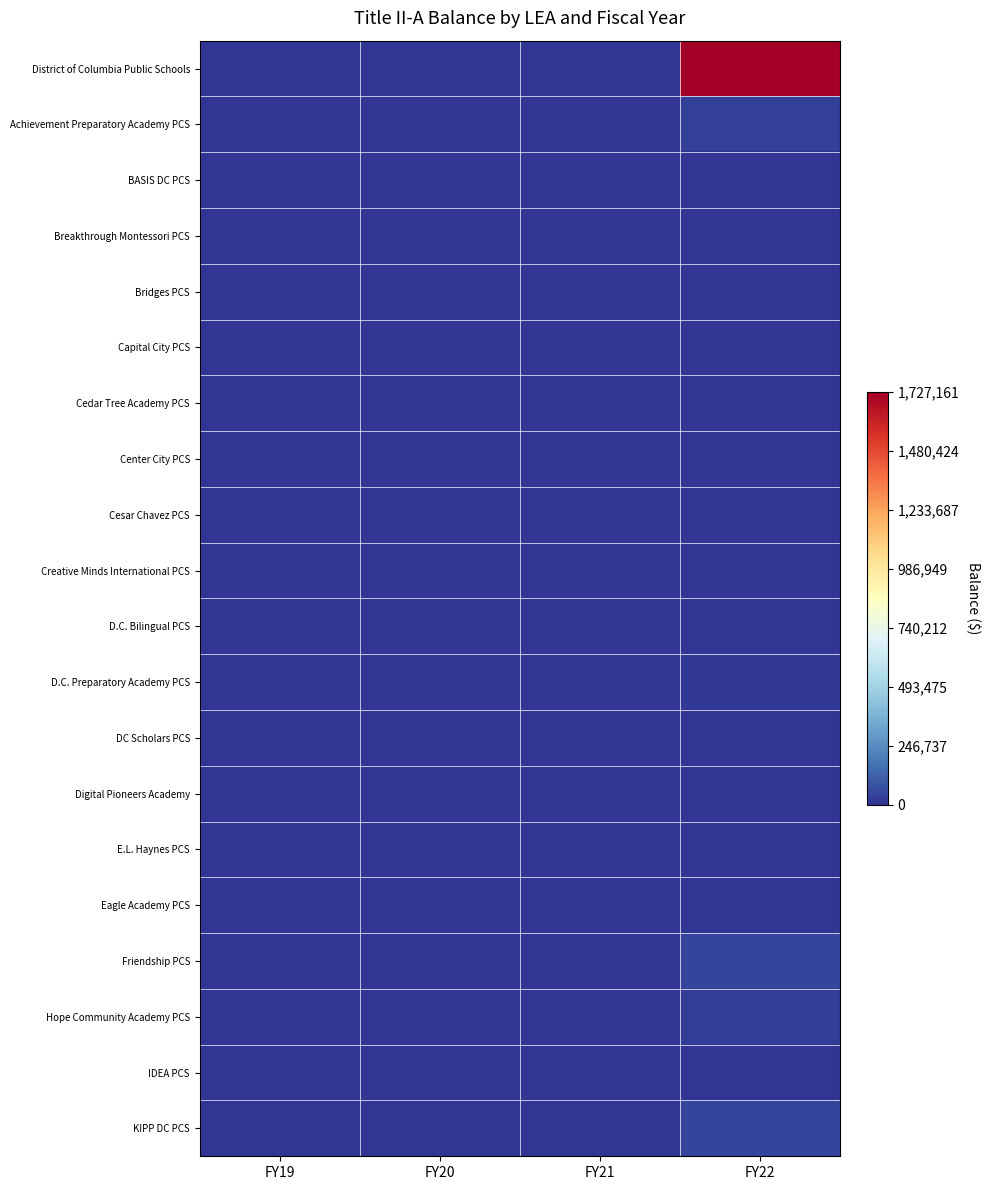

Reading left to right, transcribe all the data shown in this chart.

District of Columbia Public Schools: FY19=0.0	FY20=0.0	FY21=0.0	FY22=1727161.4
Achievement Preparatory Academy PCS: FY19=0.0	FY20=0.0	FY21=0.0	FY22=27792.7
BASIS DC PCS: FY19=0.0	FY20=0.0	FY21=0.0	FY22=4577.1
Breakthrough Montessori PCS: FY19=0.0	FY20=0.0	FY21=0.0	FY22=18.0
Bridges PCS: FY19=0.0	FY20=0.0	FY21=0.0	FY22=0.0
Capital City PCS: FY19=0.0	FY20=0.0	FY21=0.0	FY22=0.0
Cedar Tree Academy PCS: FY19=0.0	FY20=0.0	FY21=0.0	FY22=0.0
Center City PCS: FY19=0.0	FY20=0.0	FY21=0.0	FY22=1204.0
Cesar Chavez PCS: FY19=0.0	FY20=0.0	FY21=0.0	FY22=0.0
Creative Minds International PCS: FY19=0.0	FY20=0.0	FY21=0.0	FY22=1129.6
D.C. Bilingual PCS: FY19=0.0	FY20=0.0	FY21=0.0	FY22=5051.7
D.C. Preparatory Academy PCS: FY19=0.0	FY20=0.0	FY21=0.0	FY22=11005.8
DC Scholars PCS: FY19=0.0	FY20=0.0	FY21=0.0	FY22=4495.0
Digital Pioneers Academy: FY19=0.0	FY20=0.0	FY21=0.0	FY22=0.0
E.L. Haynes PCS: FY19=0.0	FY20=0.0	FY21=0.0	FY22=5860.8
Eagle Academy PCS: FY19=0.0	FY20=0.0	FY21=0.0	FY22=4484.9
Friendship PCS: FY19=0.0	FY20=0.0	FY21=0.0	FY22=40636.9
Hope Community Academy PCS: FY19=0.0	FY20=0.0	FY21=0.0	FY22=21571.1
IDEA PCS: FY19=0.0	FY20=0.0	FY21=0.0	FY22=4113.7
KIPP DC PCS: FY19=0.0	FY20=0.0	FY21=0.0	FY22=47095.7